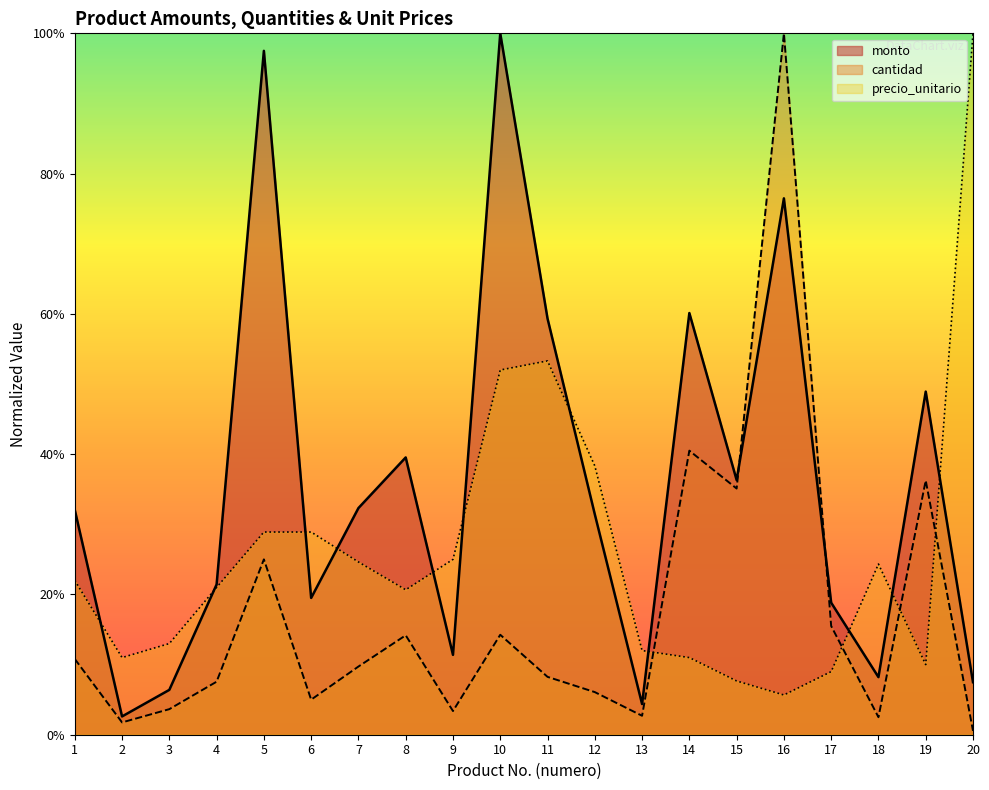

How many lines are shown in the chart?

3